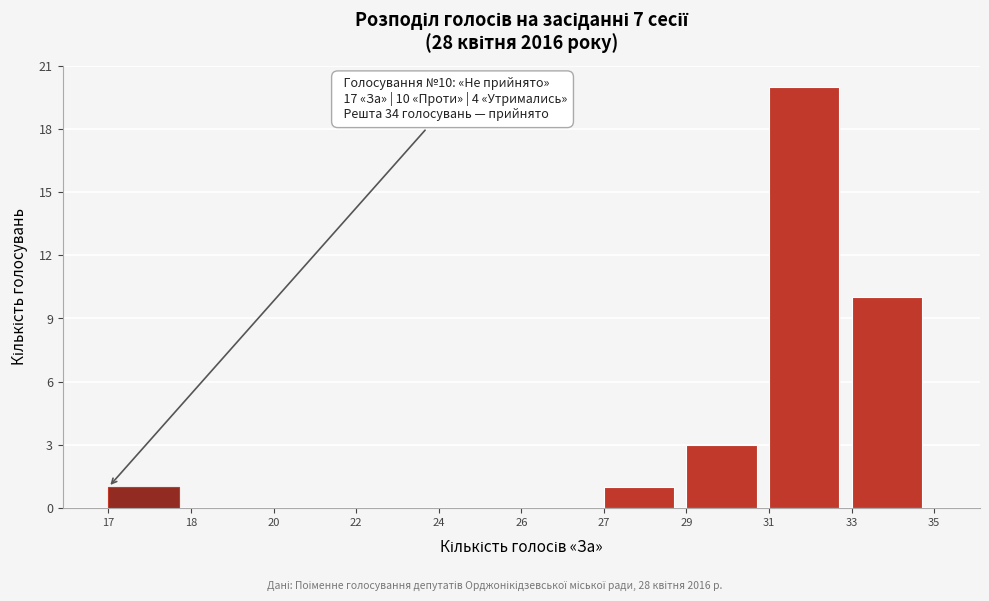

Reading left to right, extract all data points from this chart.

17=1	18=0	20=0	22=0	24=0	26=0	27=1	29=3	31=20	33=10